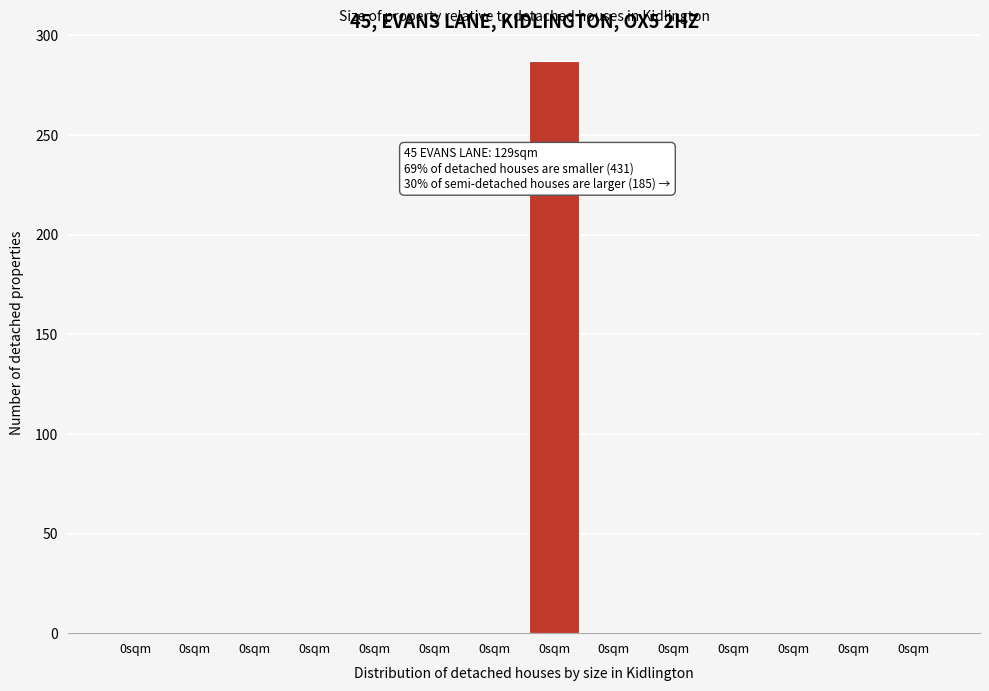

How many series are shown in this chart?

1